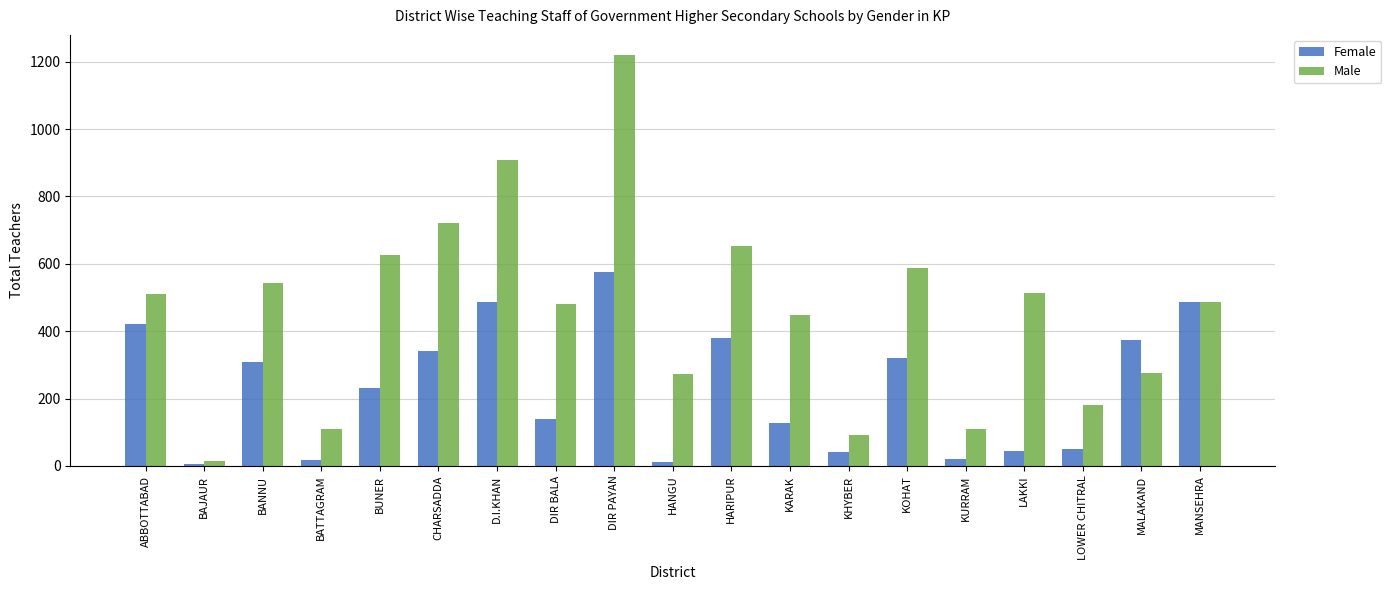

List the series in order of their peak value, lowest first.

Female, Male